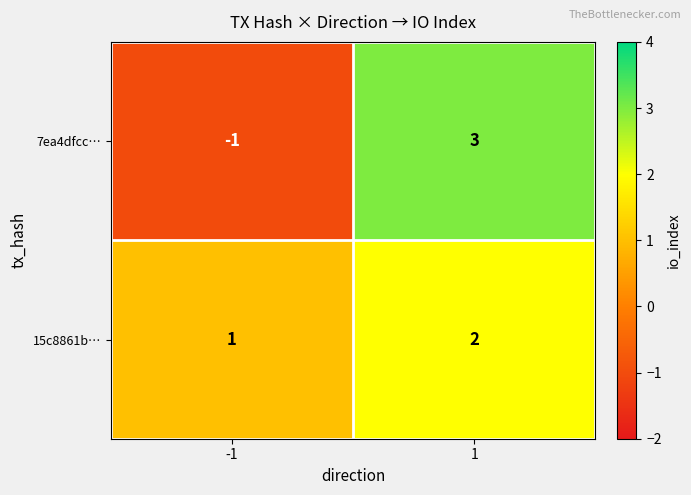

Count the number of categories in the chart.

2